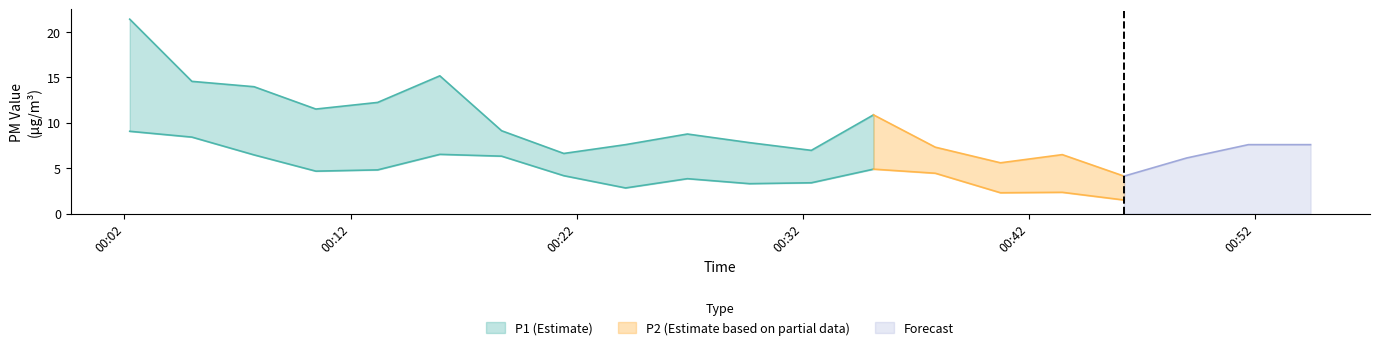

Where is the first local maximum for P1?

2023-04-15T00:15:57